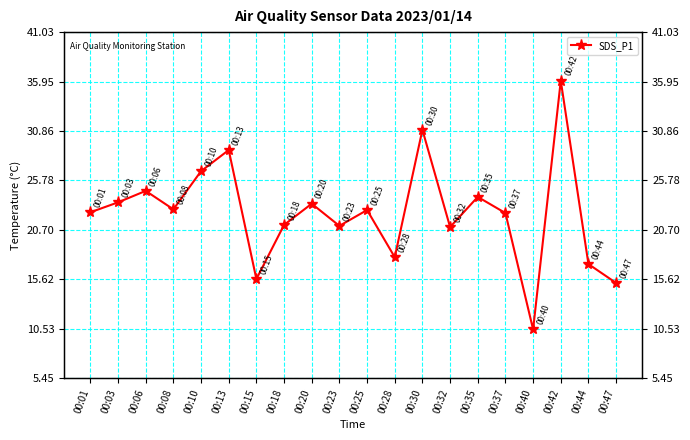

True or false: the data shows 12.5 at 00:37.

False